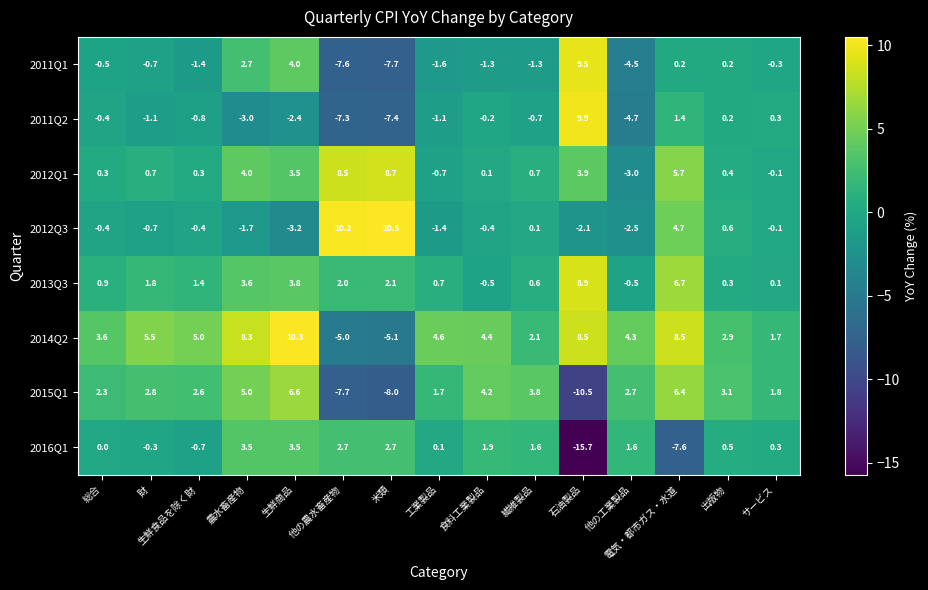

What value does the 2011Q2 series have at 生鮮商品?

-2.4